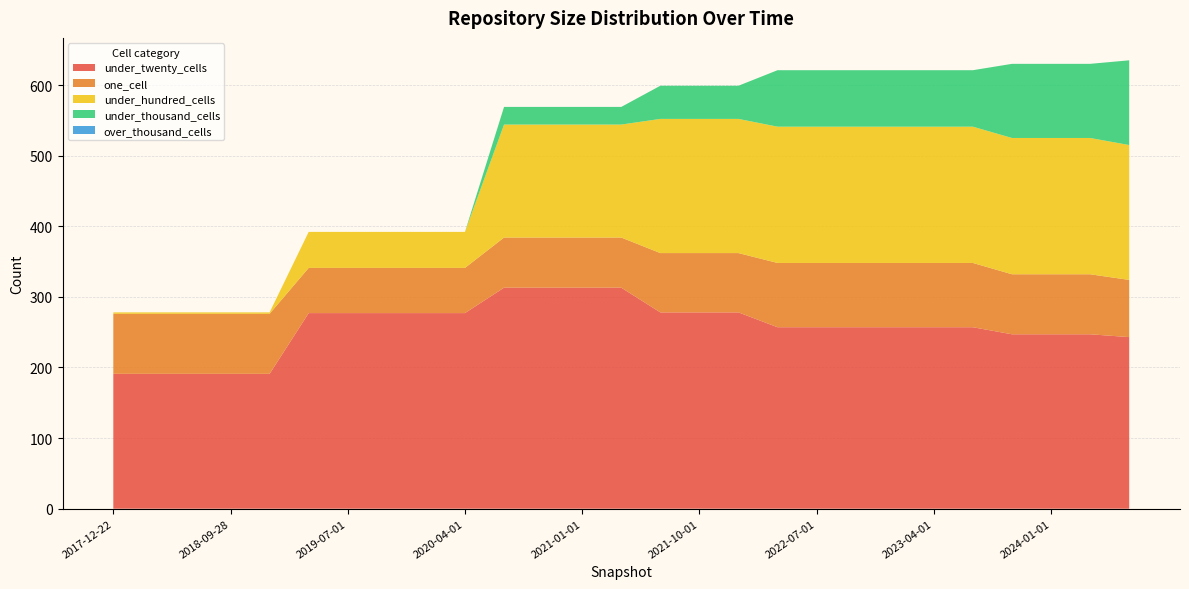

Reading left to right, list all the values displayed in this chart.

under_twenty_cells: 191	191	191	191	191	277	277	277	277	277	313	313	313	313	278	278	278	257	257	257	257	257	257	247	247	247	243
one_cell: 85	85	85	85	85	64	64	64	64	64	71	71	71	71	84	84	84	91	91	91	91	91	91	85	85	85	81
under_hundred_cells: 2	2	2	2	2	51	51	51	51	51	160	160	160	160	190	190	190	193	193	193	193	193	193	193	193	193	191
under_thousand_cells: 0	0	0	0	0	0	0	0	0	0	25	25	25	25	47	47	47	80	80	80	80	80	80	105	105	105	120
over_thousand_cells: 0	0	0	0	0	0	0	0	0	0	0	0	0	0	0	0	0	0	0	0	0	0	0	0	0	0	0